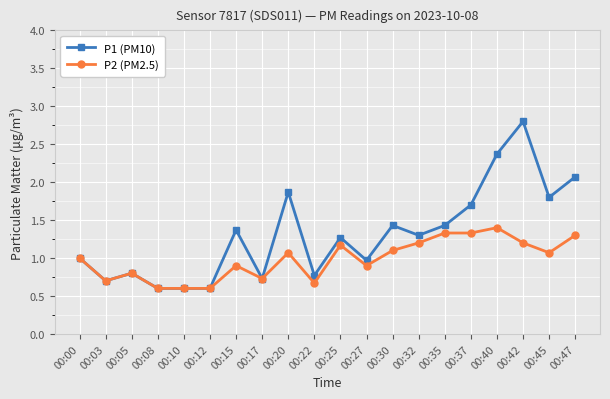

Rank the series by their average value, from highest to lowest.

P1 (PM10), P2 (PM2.5)